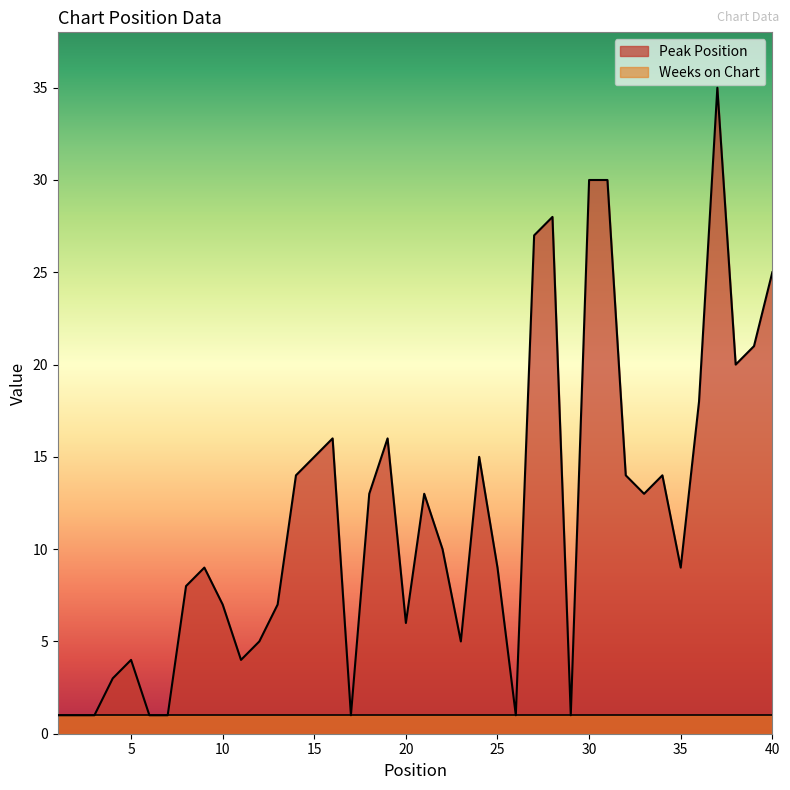

Rank the categories by value from lowest to highest.

1, 2, 3, 6, 7, 17, 26, 29, 4, 5, 11, 12, 23, 20, 10, 13, 8, 9, 25, 35, 22, 18, 21, 33, 14, 32, 34, 15, 24, 16, 19, 36, 38, 39, 40, 27, 28, 30, 31, 37